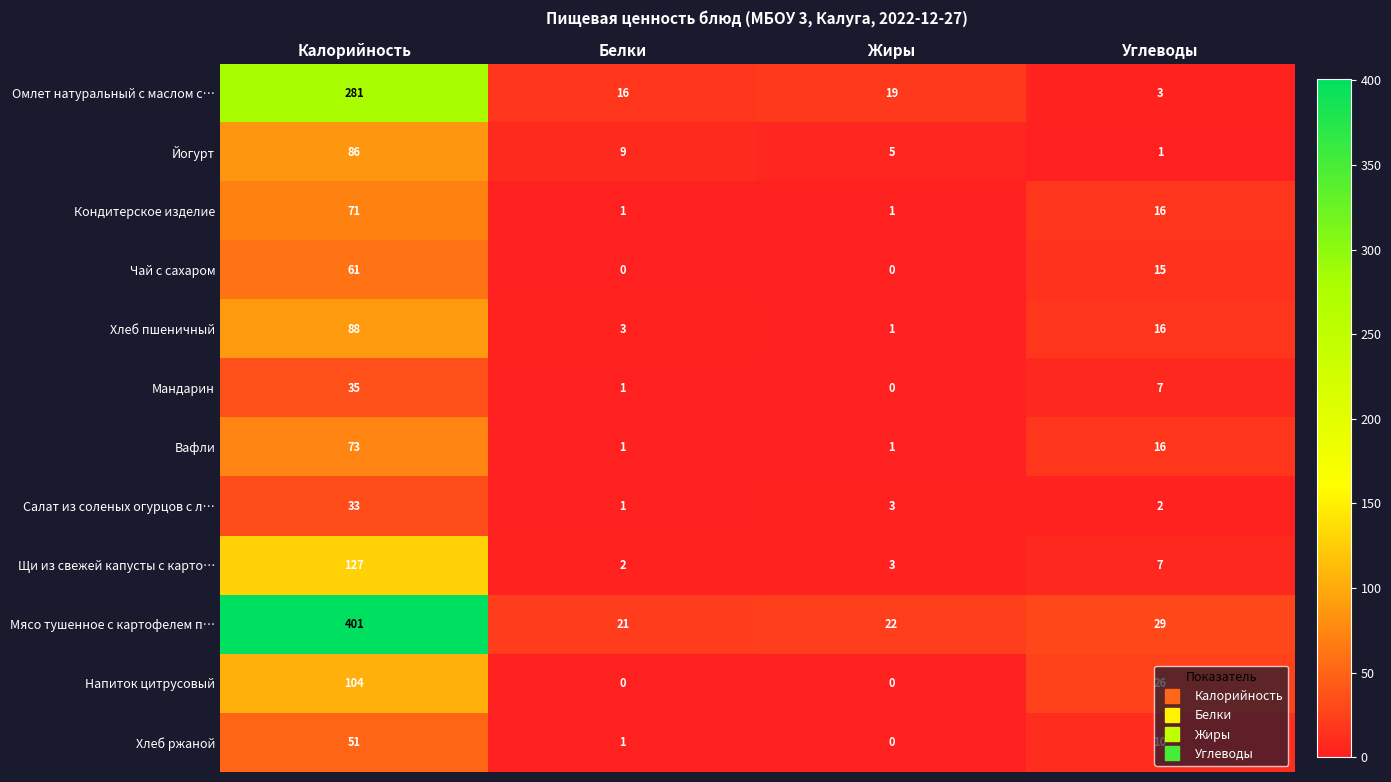

At how many categories does at least one series exceed 268?

1